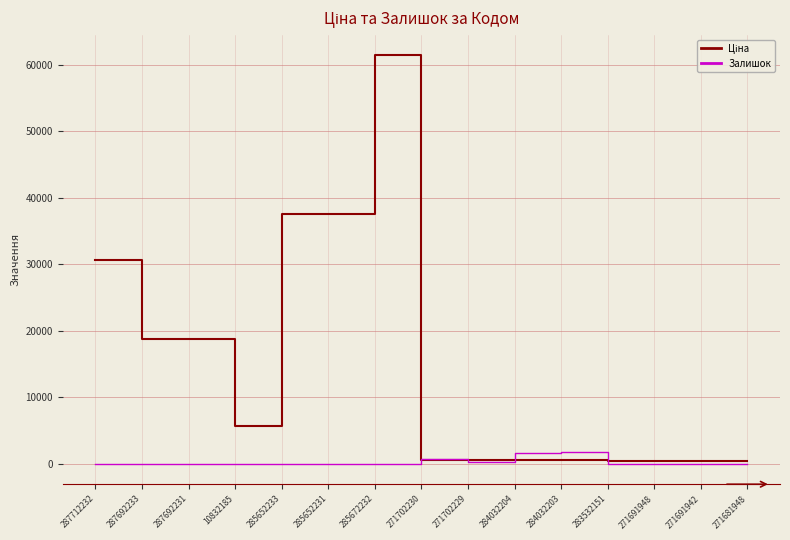

What is the maximum value shown in the chart?

61434.3